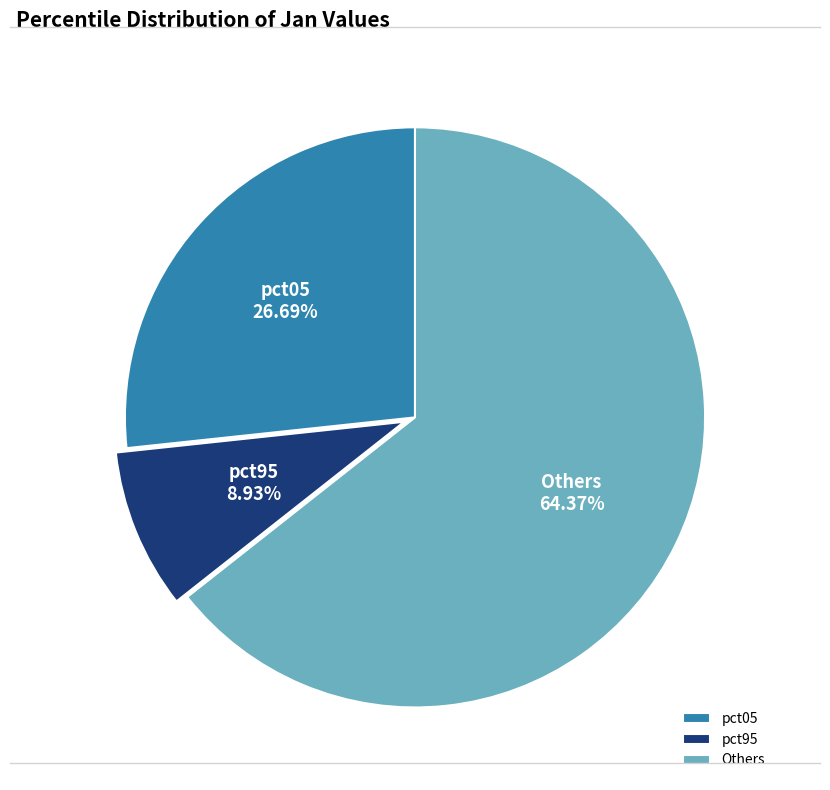

Approximately how many times larger is the value at pct95 compared to pct05?

0.3